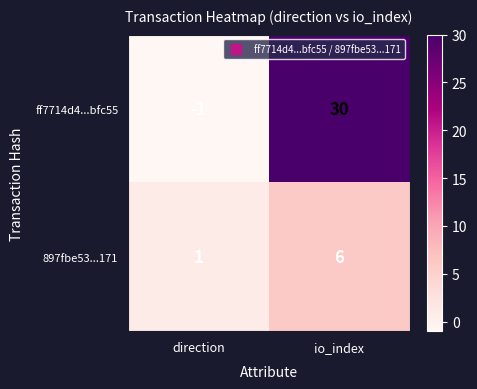

Rank the series by their maximum value, from lowest to highest.

897fbe53...171, ff7714d4...bfc55